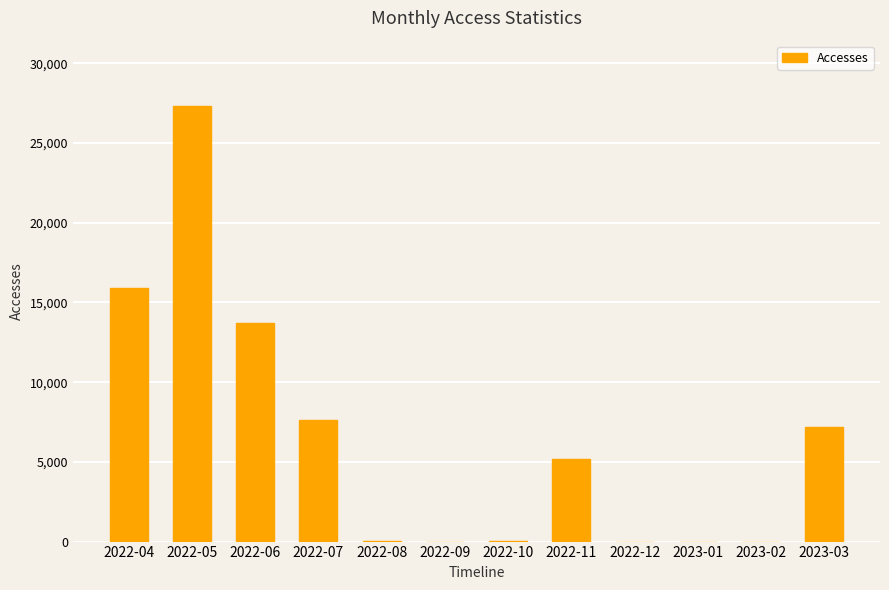

The chart shows a value of 5 at 2023-02. True or false?

True